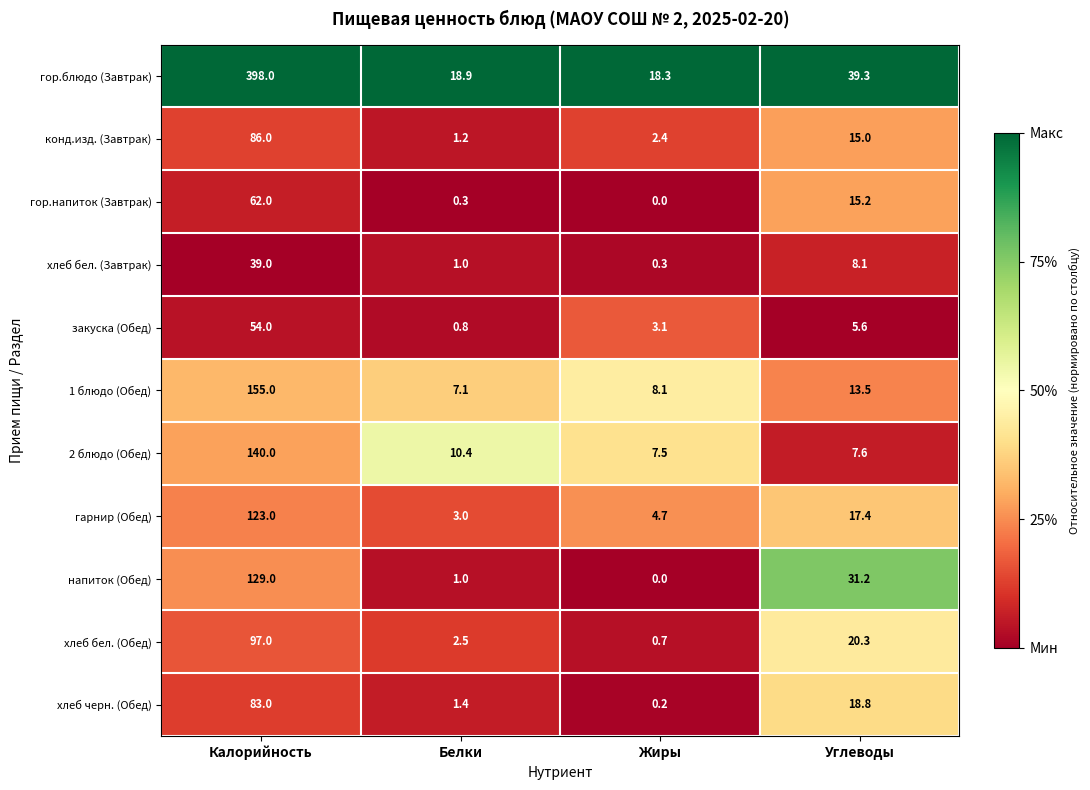

Which series changed the most between Калорийность and Жиры?

гор.блюдо (Завтрак)